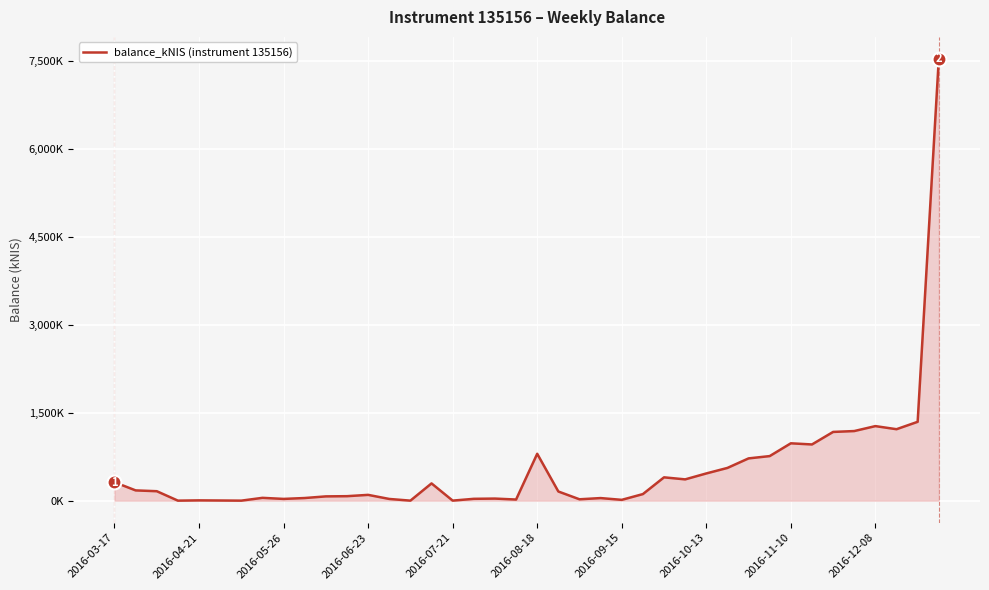

Where does the data first go above 156?

2016-03-17